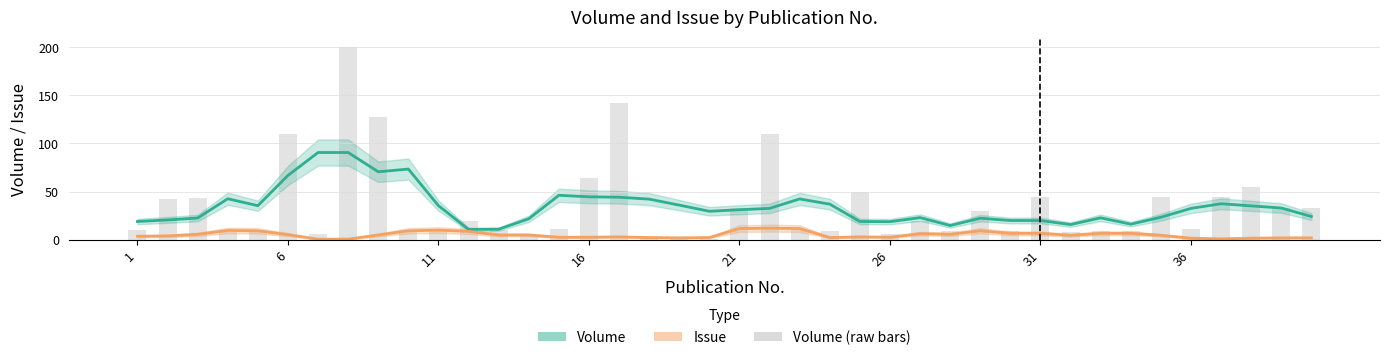

What are all the series names shown in the legend?

Volume, Issue, Volume (raw)